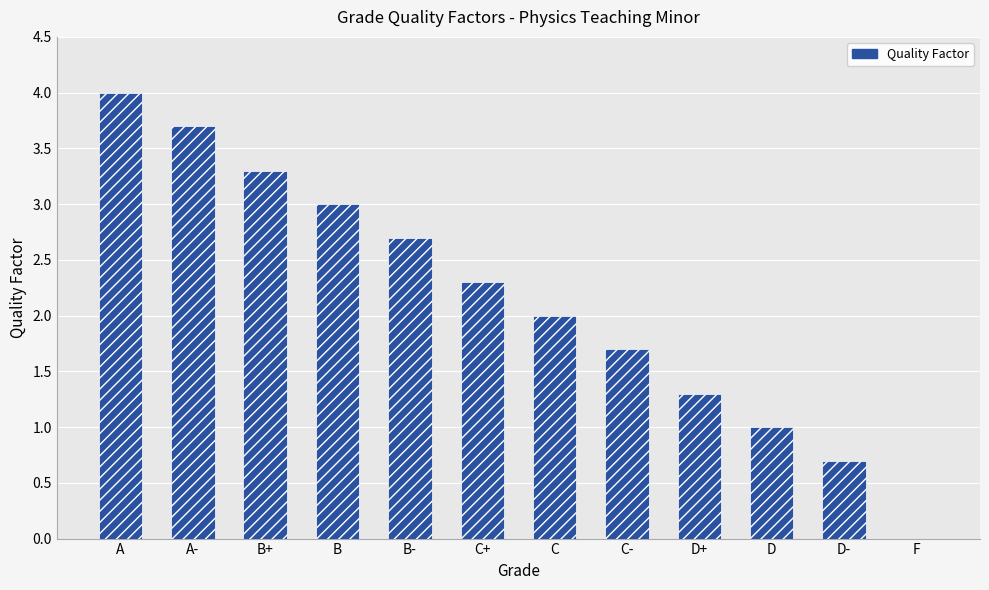

What is the difference between the values at C- and B-?

1.0